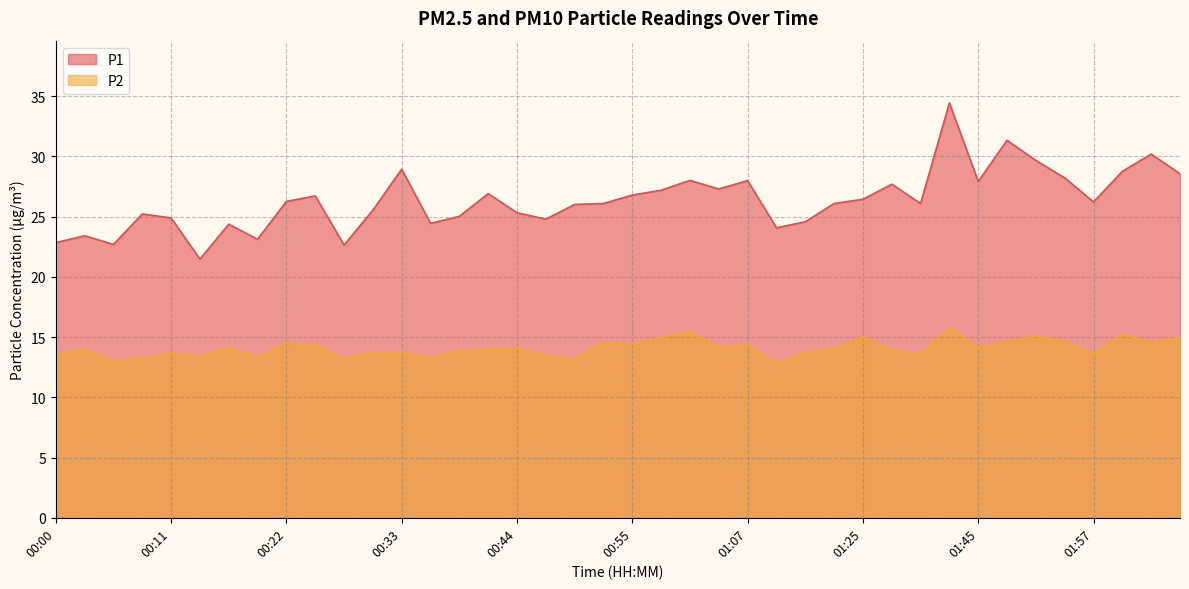

Which series changed the most between 00:30 and 00:36?

P1